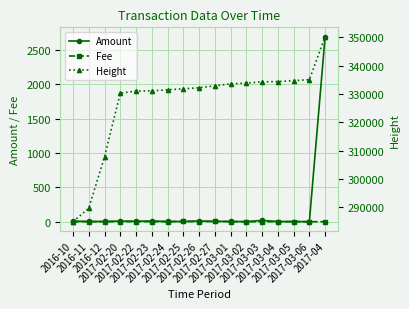

What position from the left is 2017-02-26?

9